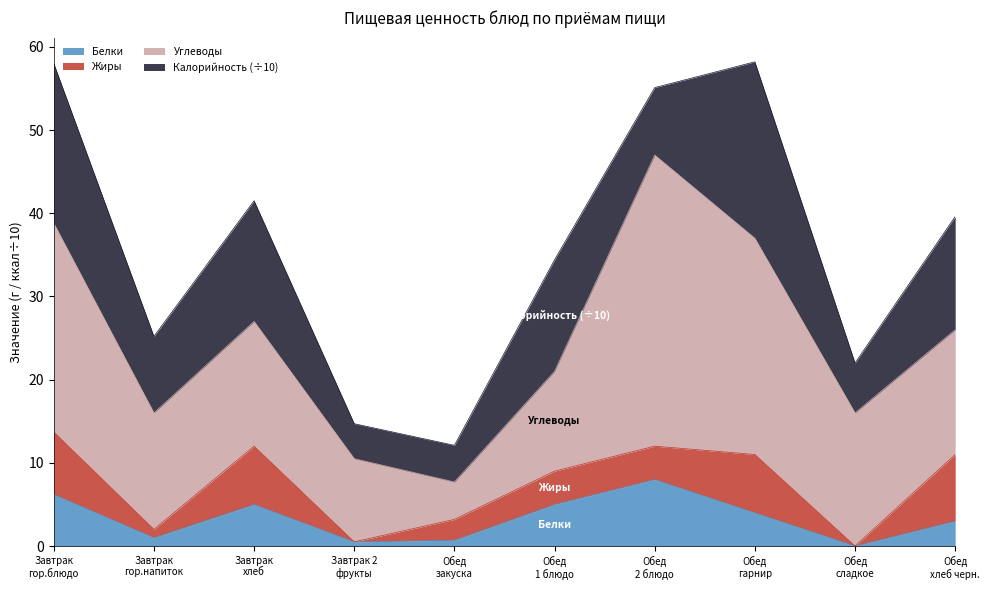

True or false: Жиры and Калорийность (÷10) intersect in this chart.

False